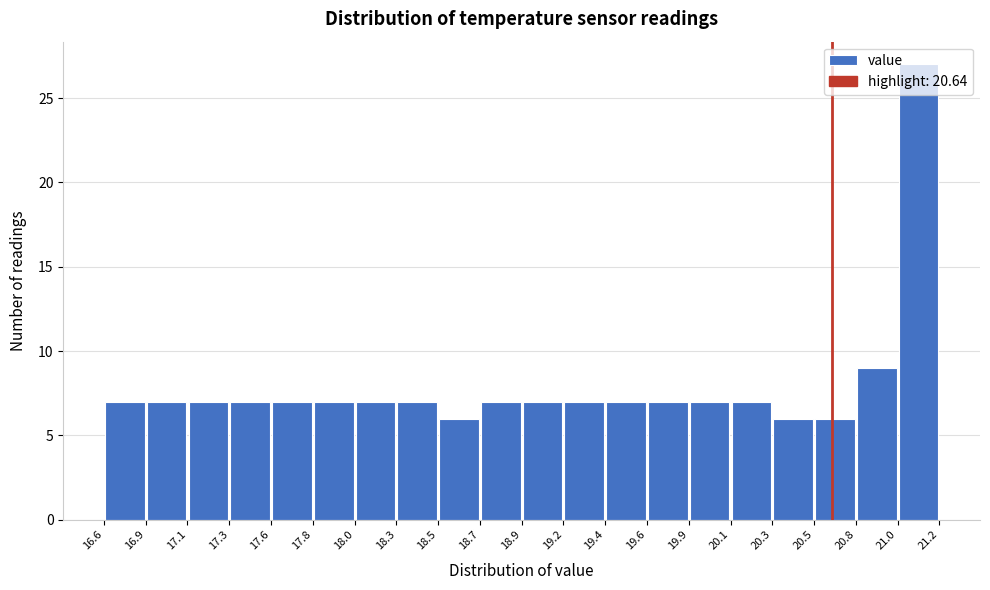

How tall is the bar that spans 18.3 to 18.5 on the x-axis? The values are not printed on the chart, so give them approximately, as read against the axis.

7